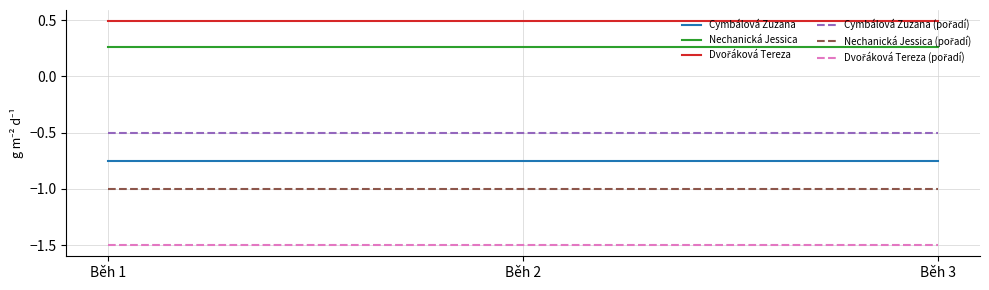

What is the minimum value shown in the chart?

-1.5